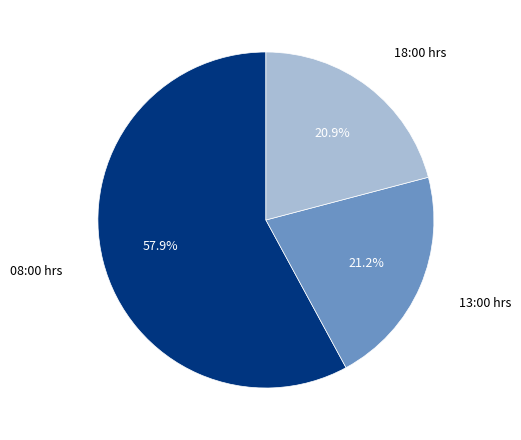

Does any single category account for the majority?

Yes